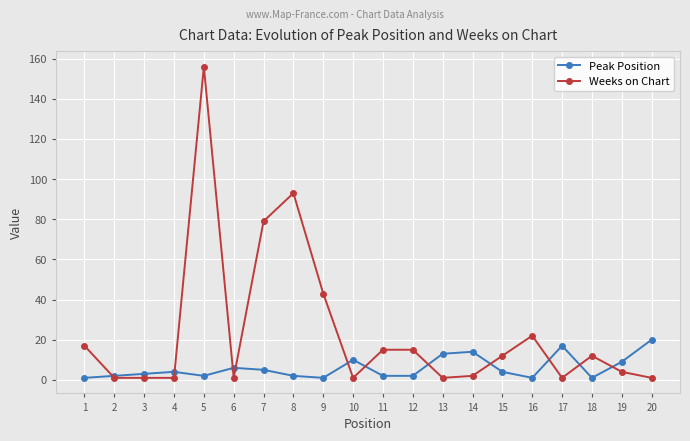

How many times do Weeks on Chart and Peak Position cross each other?

11